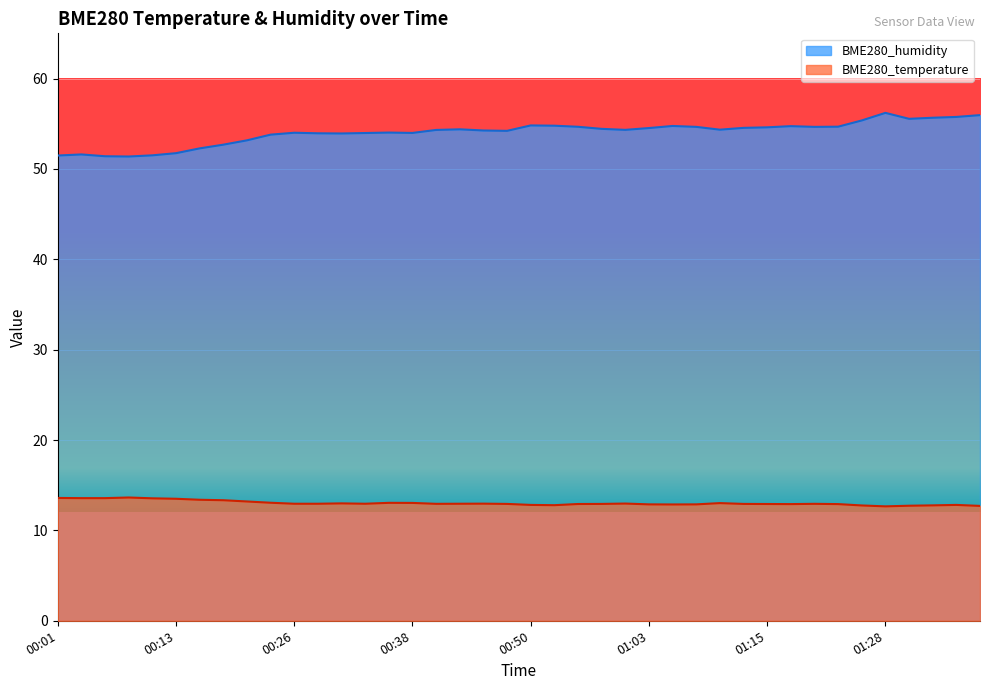

At which category does BME280_temperature reach its first local valley?

00:33